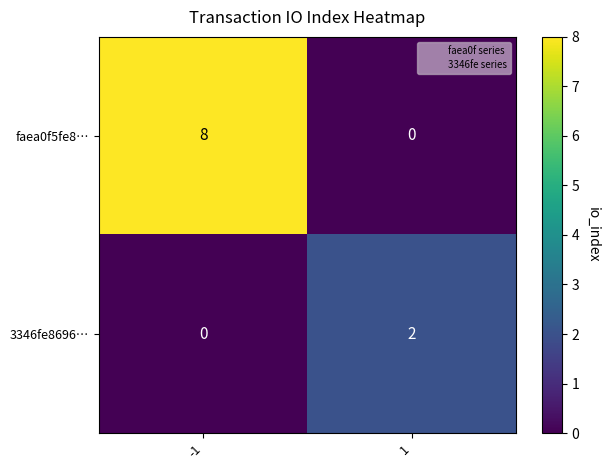

What is the spread (max minus min) of values at -1?

8